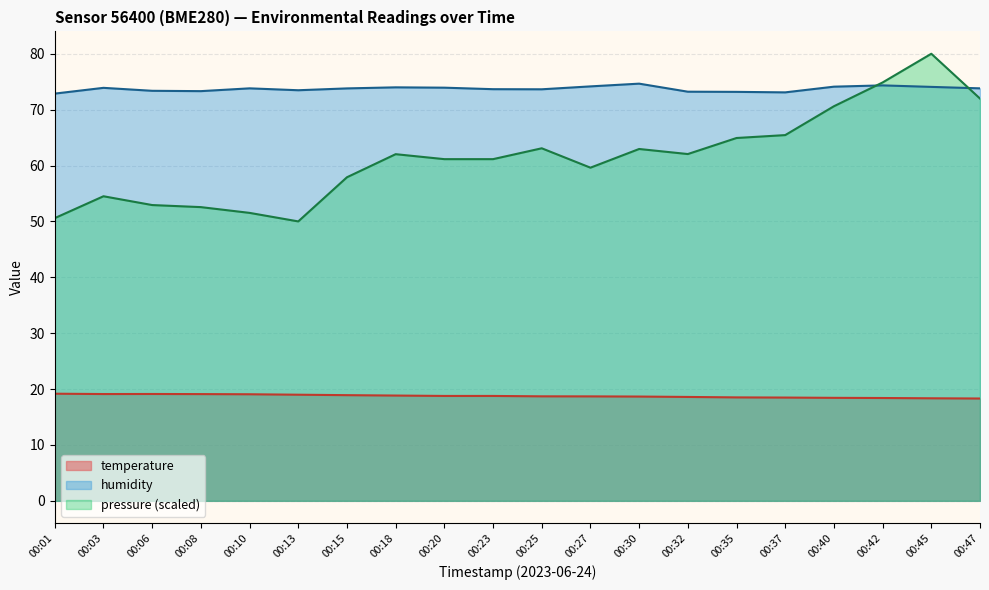

True or false: temperature and humidity cross at least once.

False